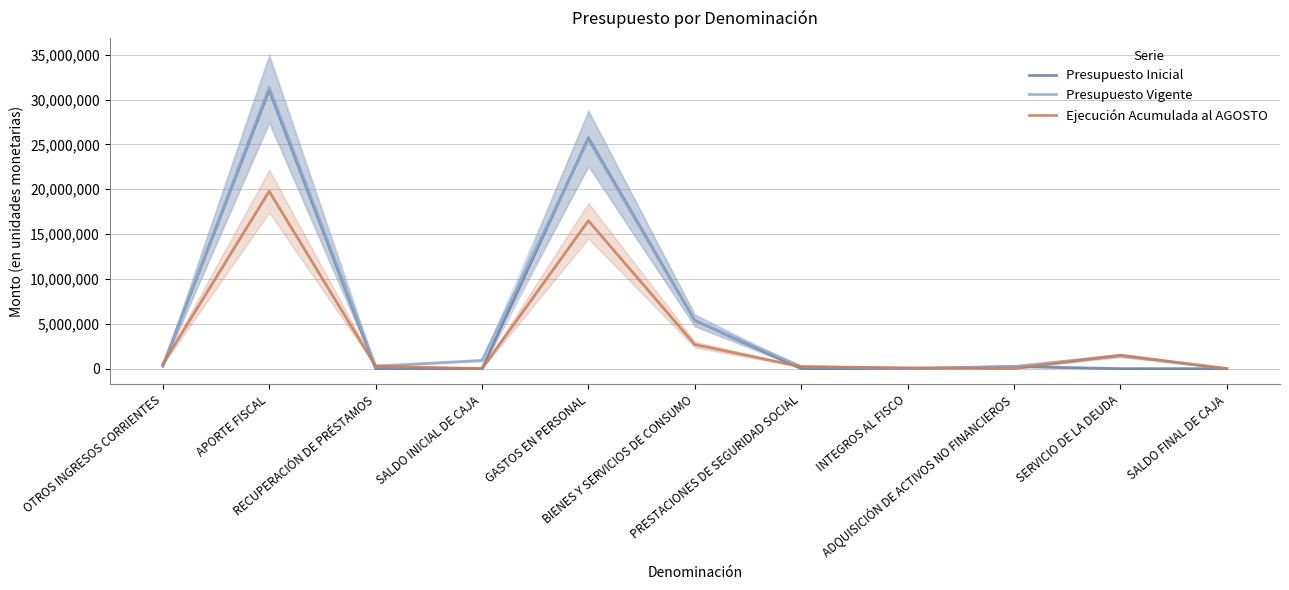

Is the value of Ejecución Acumulada al AGOSTO at PRESTACIONES DE SEGURIDAD SOCIAL greater than the value of Presupuesto Inicial at RECUPERACIÓN DE PRÉSTAMOS?

Yes